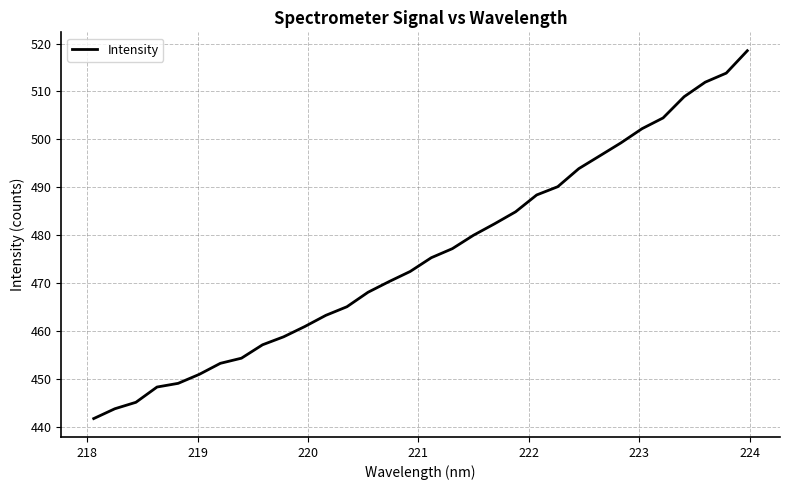

What is the minimum value shown in the chart?

441.8